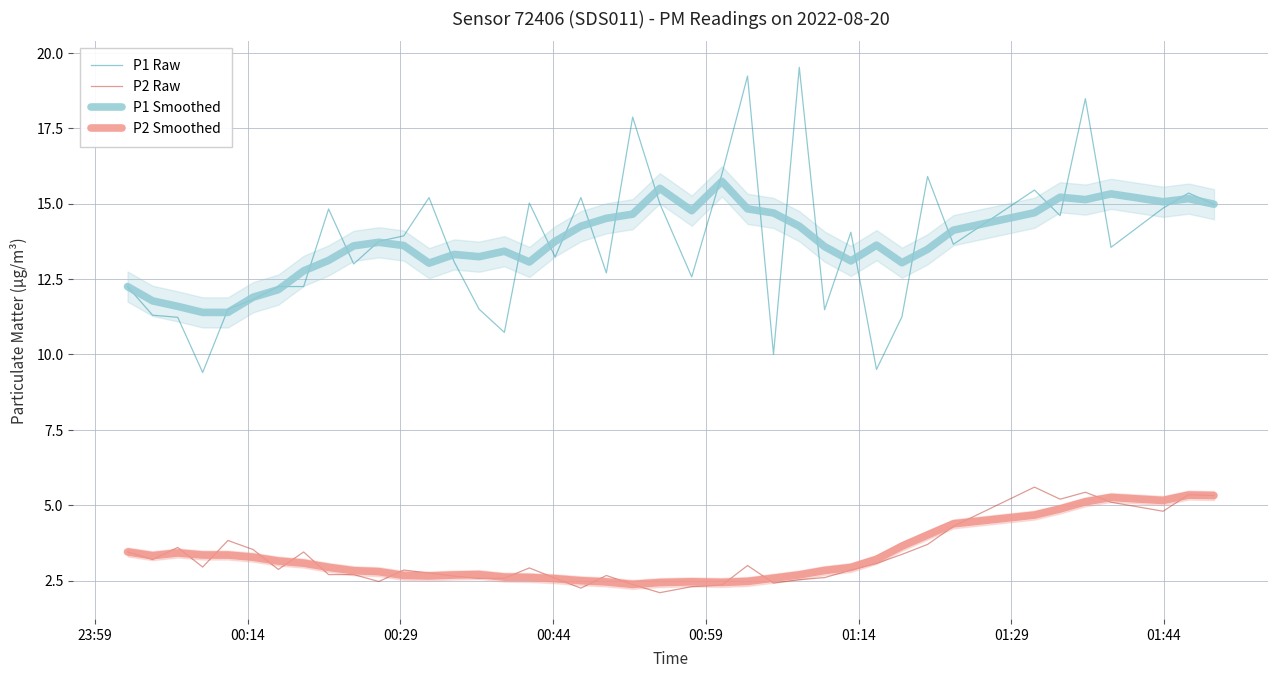

What is the maximum value for P1 Raw?

19.5